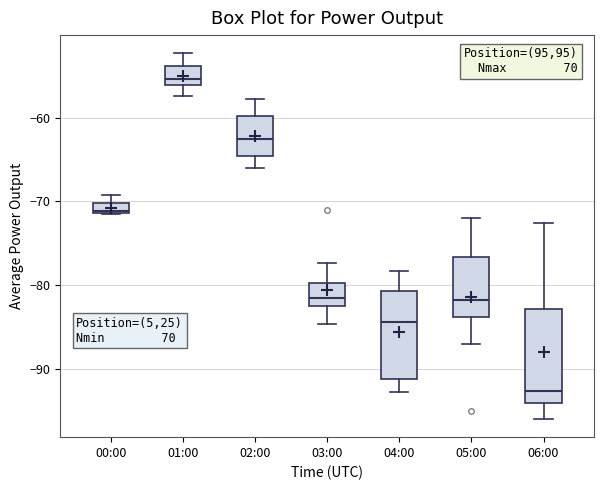

Where is the upper edge of the box for 02:00 on the y-axis? The values are not printed on the chart, so give them approximately, as read against the axis.

-60